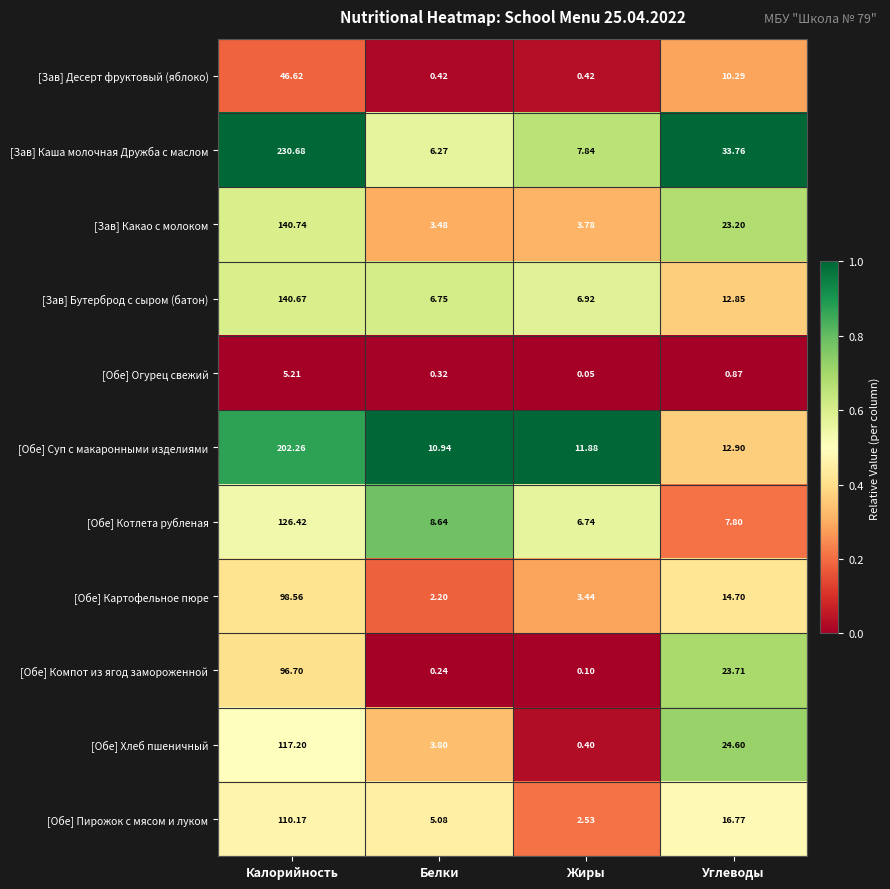

Rank the series at Калорийность from lowest to highest value.

[Обе] Огурец свежий, [Зав] Десерт фруктовый (яблоко), [Обе] Компот из ягод замороженной, [Обе] Картофельное пюре, [Обе] Пирожок с мясом и луком, [Обе] Хлеб пшеничный, [Обе] Котлета рубленая, [Зав] Бутерброд с сыром (батон), [Зав] Какао с молоком, [Обе] Суп с макаронными изделиями, [Зав] Каша молочная Дружба с маслом